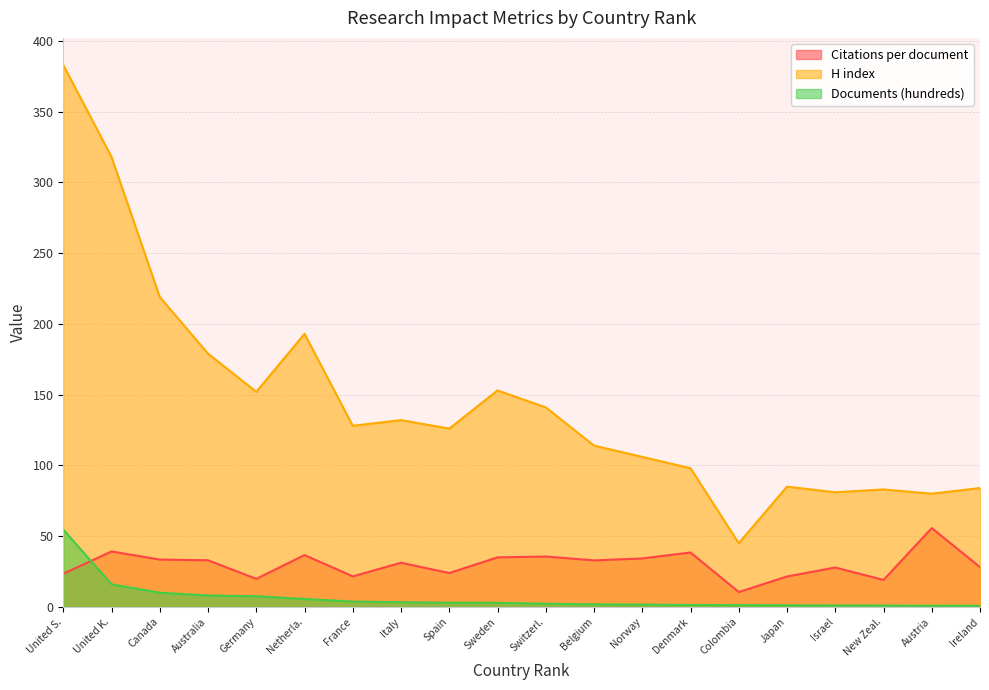

Rank the series at Australia from lowest to highest value.

Documents (hundreds), Citations per document, H index